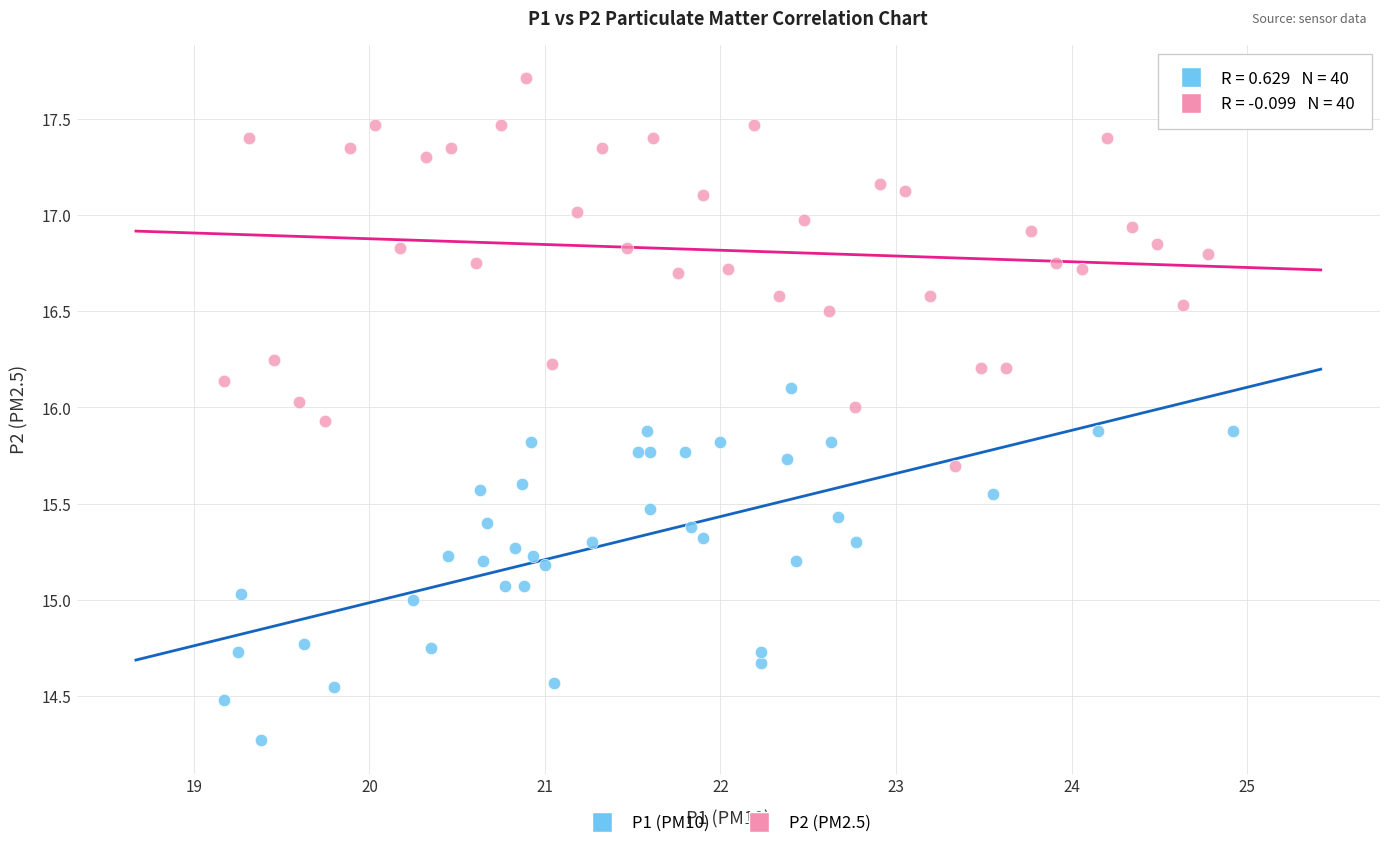

Which series reaches the minimum Y coordinate?

P1 (PM10)